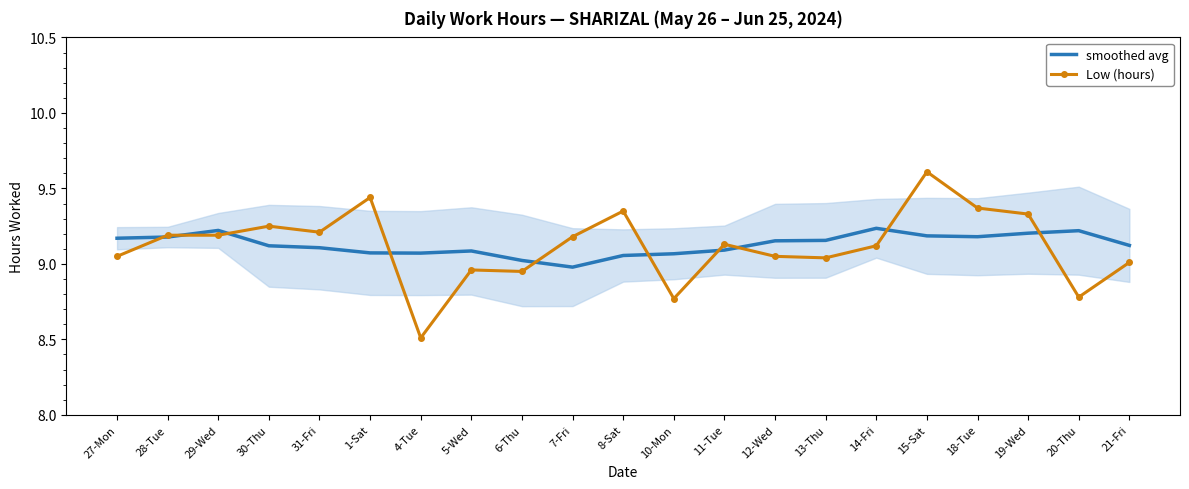

Reading right to left, extract all data points from this chart.

smoothed avg: 9.1	9.2	9.2	9.2	9.2	9.2	9.2	9.2	9.1	9.1	9.1	9.0	9.0	9.1	9.1	9.1	9.1	9.1	9.2	9.2	9.2
Low (hours): 9.0	8.8	9.3	9.4	9.6	9.1	9.0	9.1	9.1	8.8	9.3	9.2	8.9	9.0	8.5	9.4	9.2	9.2	9.2	9.2	9.1